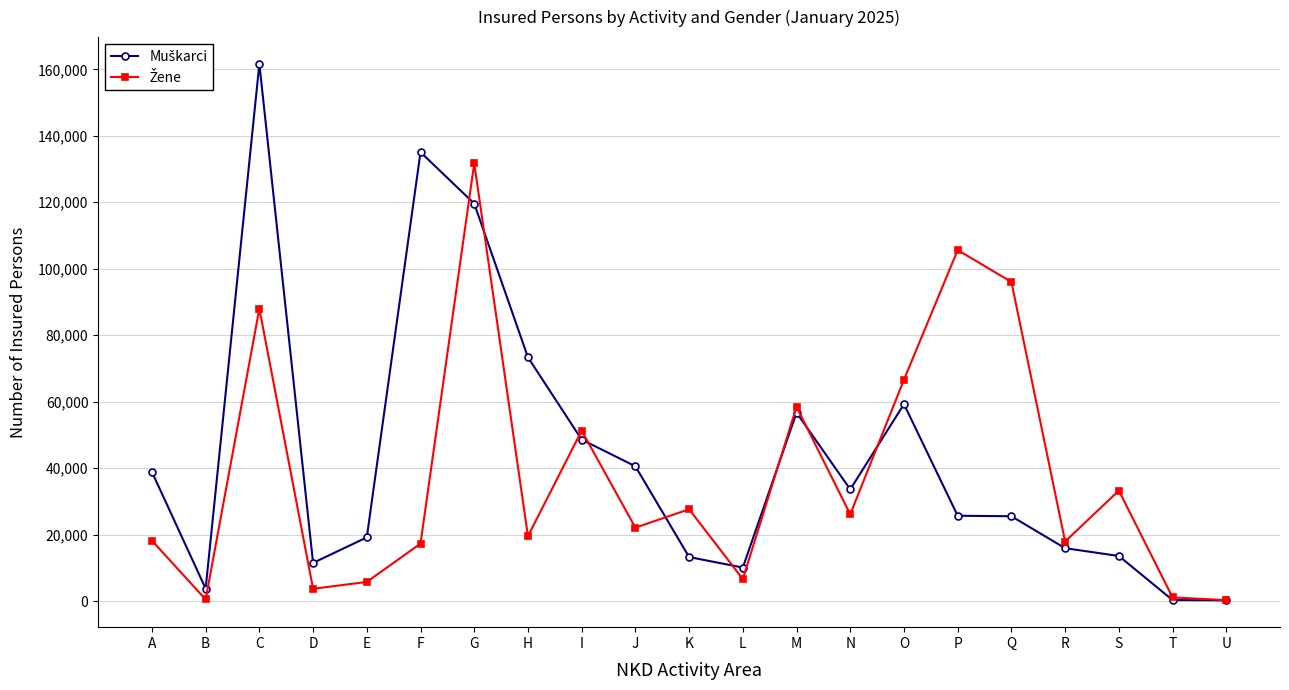

What is the greatest value displayed?

161623